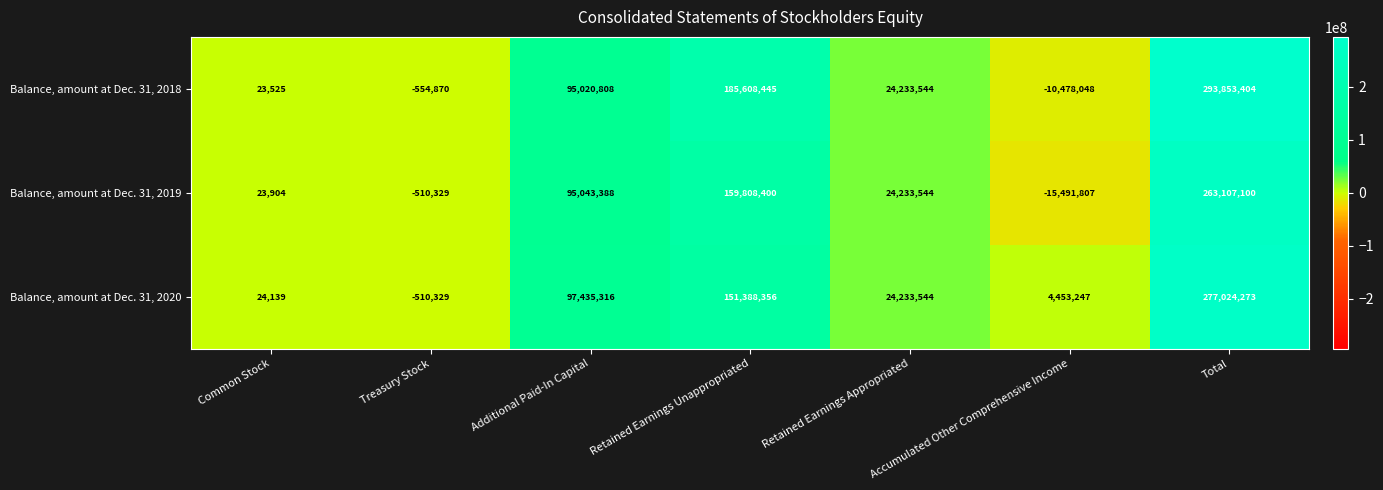

Read the Balance, amount at Dec. 31, 2019 value at Accumulated Other Comprehensive Income.

-15491807